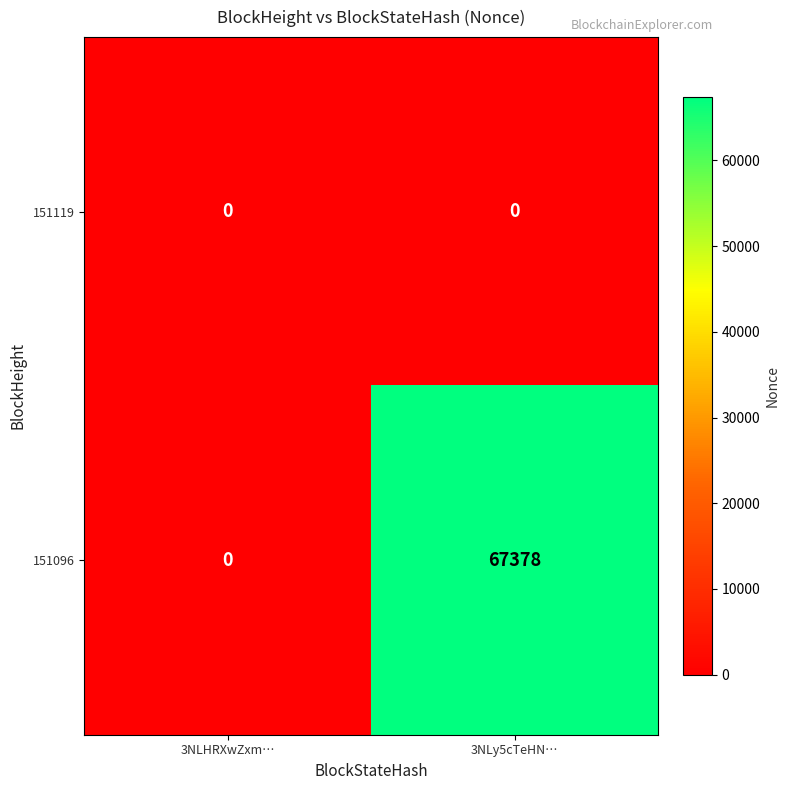

Between 3NLHRXwZxm… and 3NLy5cTeHN…, which series saw the biggest shift?

151096